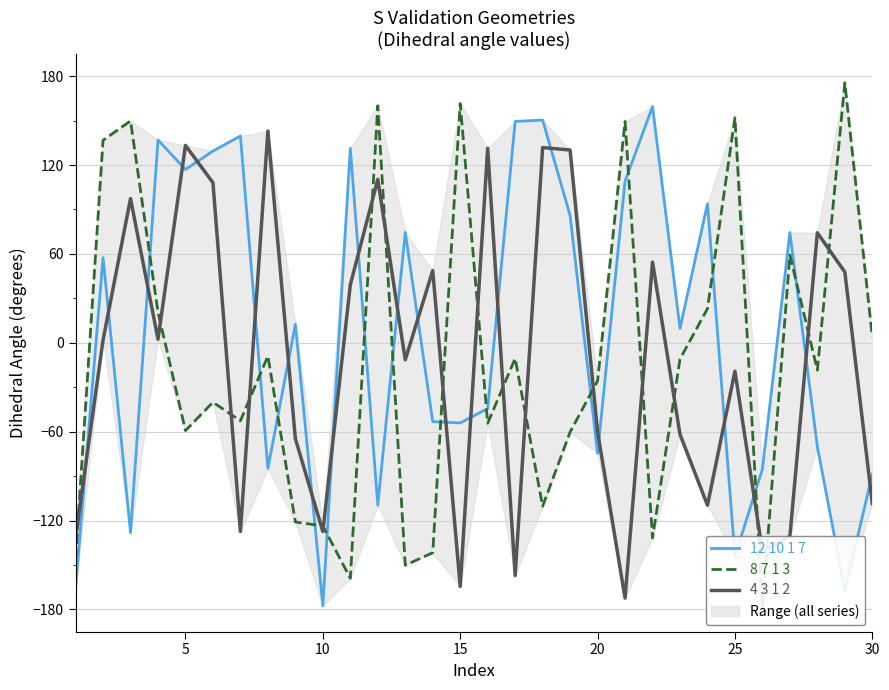

What is the maximum value for 12 10 1 7?

159.5